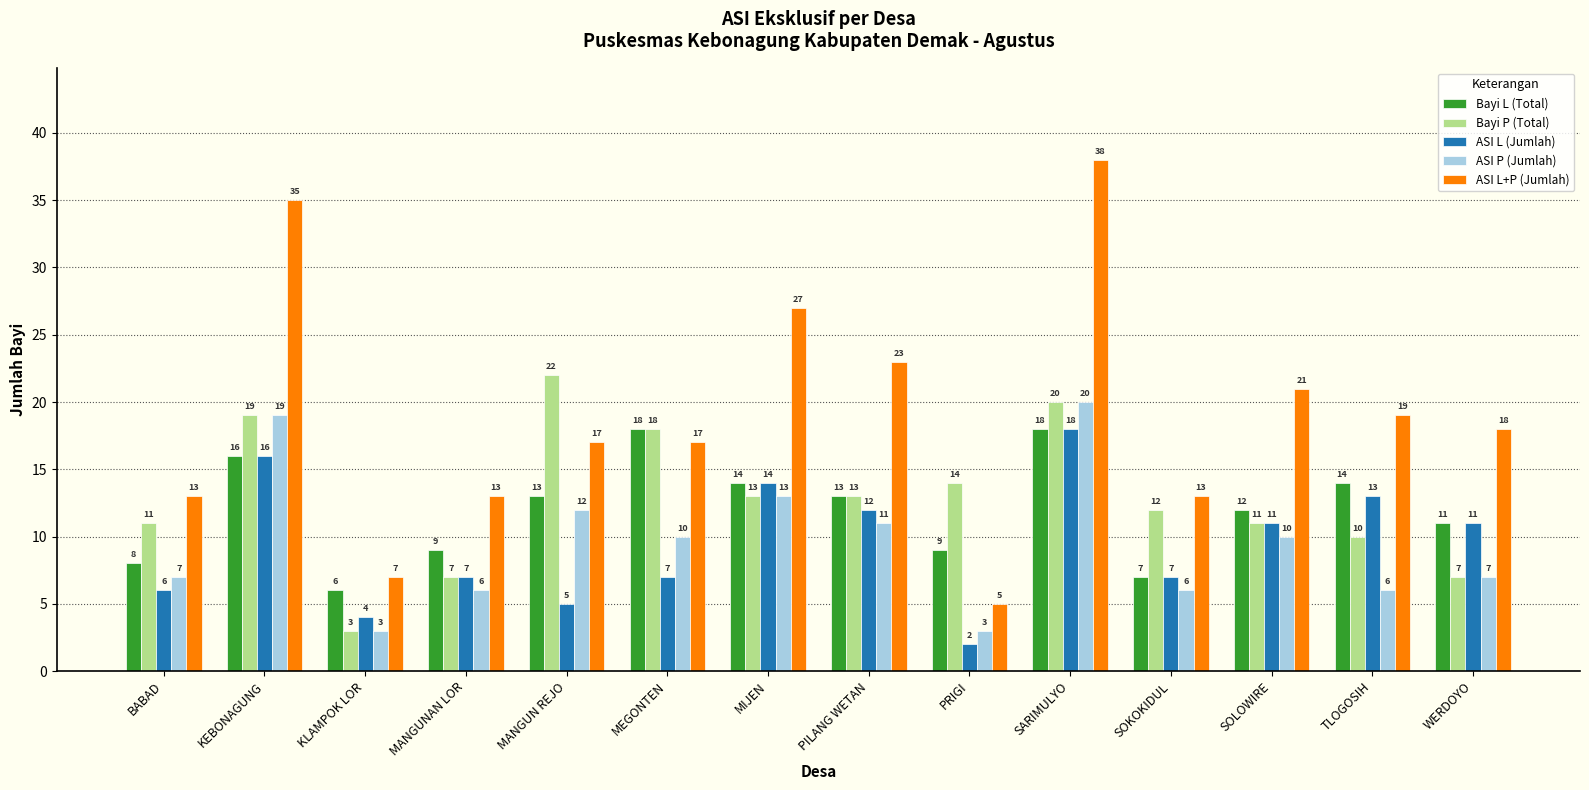

Reading left to right, transcribe all the data shown in this chart.

Bayi L (Total): 8	16	6	9	13	18	14	13	9	18	7	12	14	11
Bayi P (Total): 11	19	3	7	22	18	13	13	14	20	12	11	10	7
ASI L (Jumlah): 6	16	4	7	5	7	14	12	2	18	7	11	13	11
ASI P (Jumlah): 7	19	3	6	12	10	13	11	3	20	6	10	6	7
ASI L+P (Jumlah): 13	35	7	13	17	17	27	23	5	38	13	21	19	18